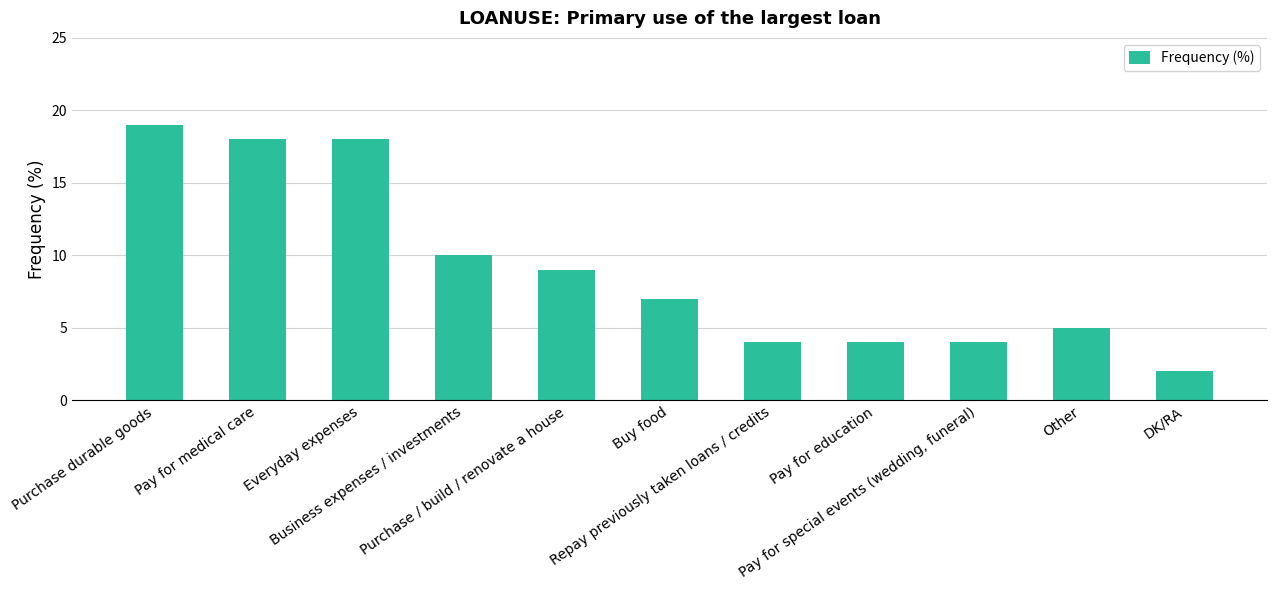

What is the maximum value shown in the chart?

19